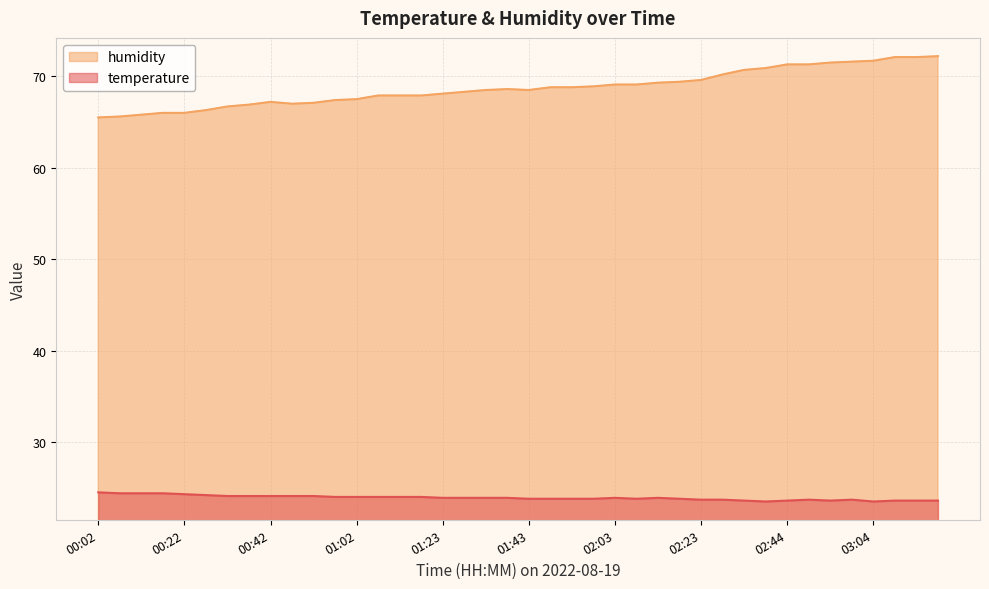

Which has a higher value, 02:33 or 03:14?

02:33